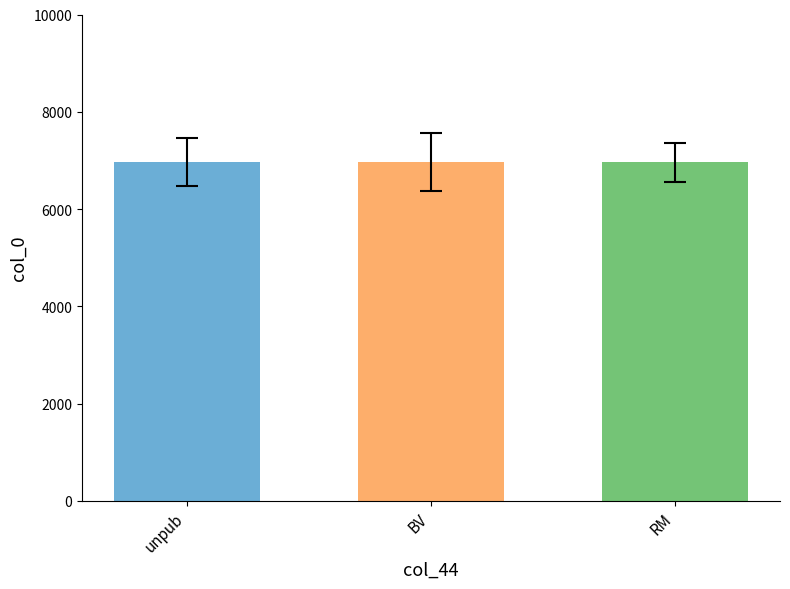

What is the value of the col_0 bar at the 1st from the left?

6965